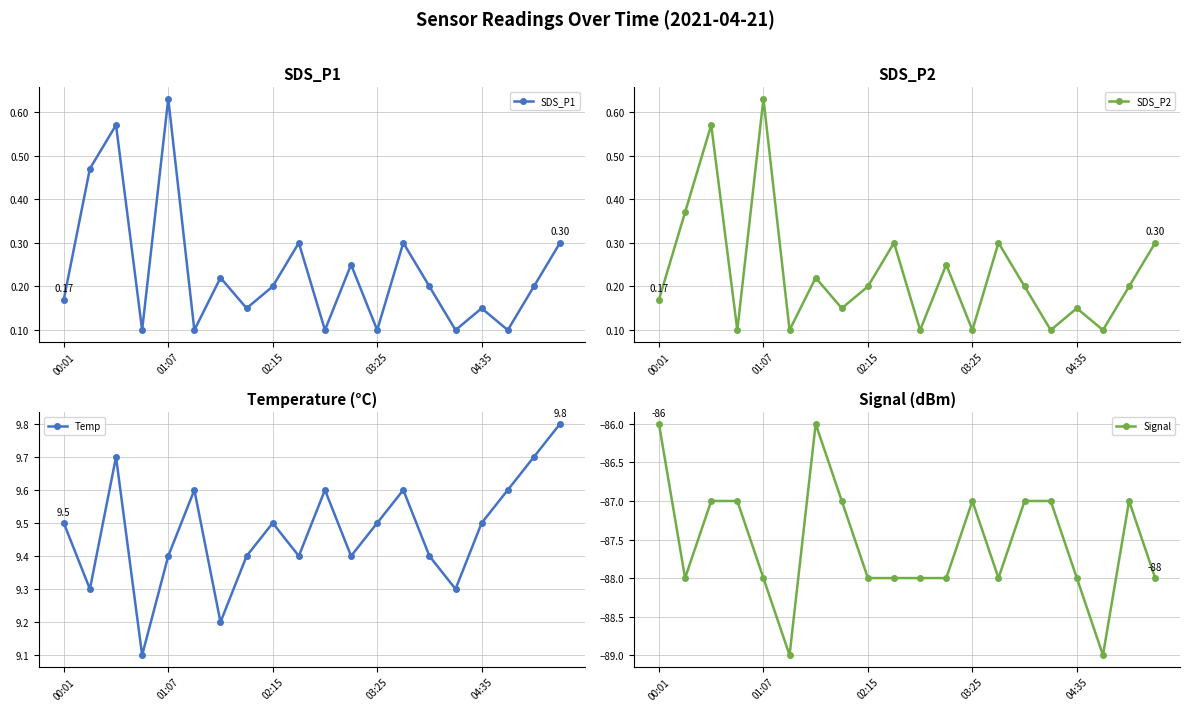

True or false: SDS_P1 and SDS_P2 cross at least once.

False